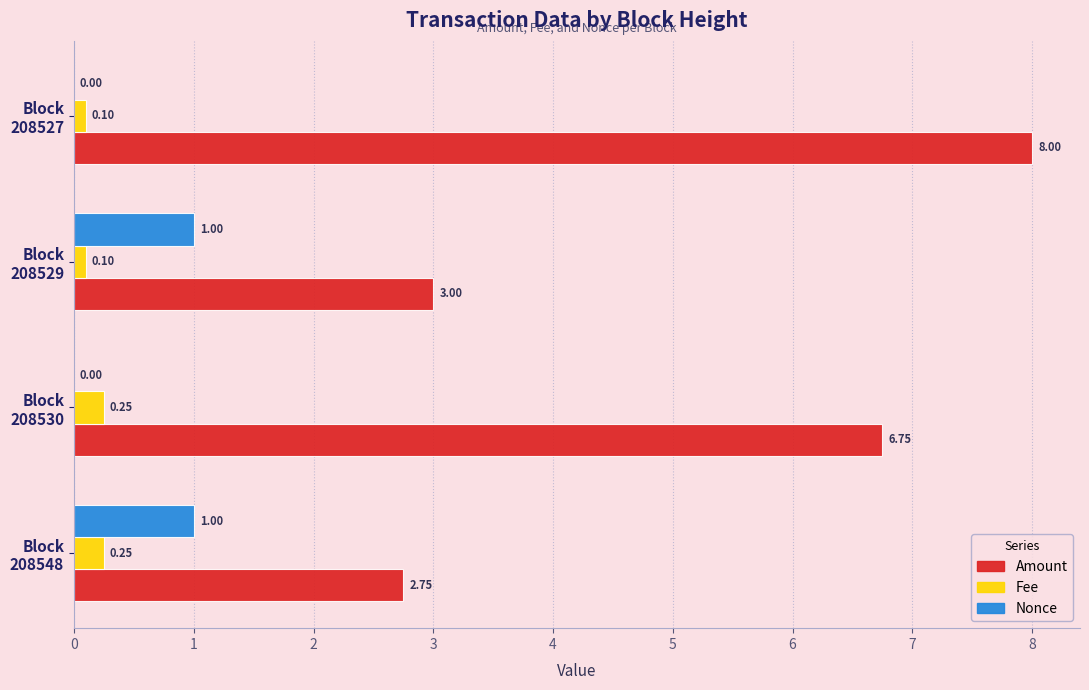

What is the sum of all Nonce values?

2.0